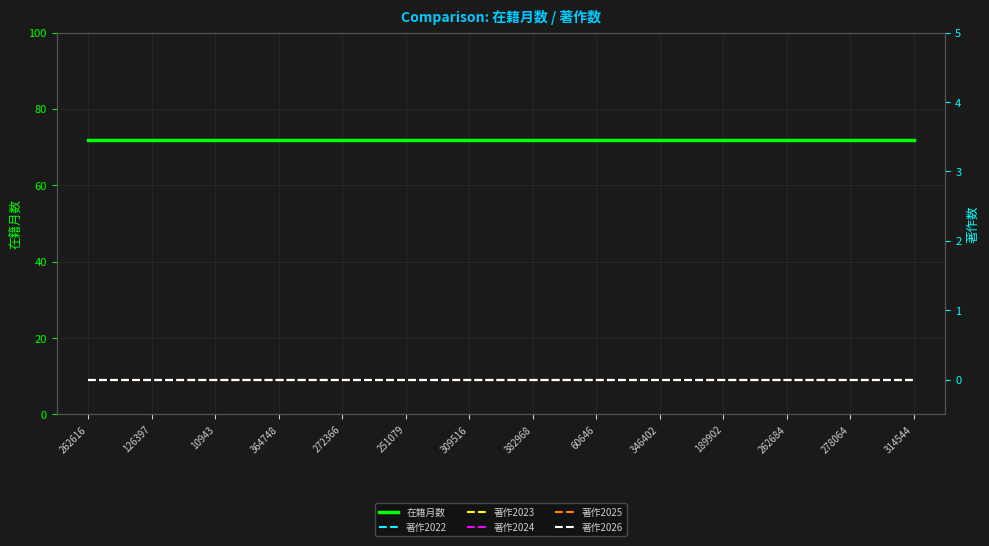

Is the value of 著作2024 at 251079 greater than the value of 著作2023 at 314544?

No